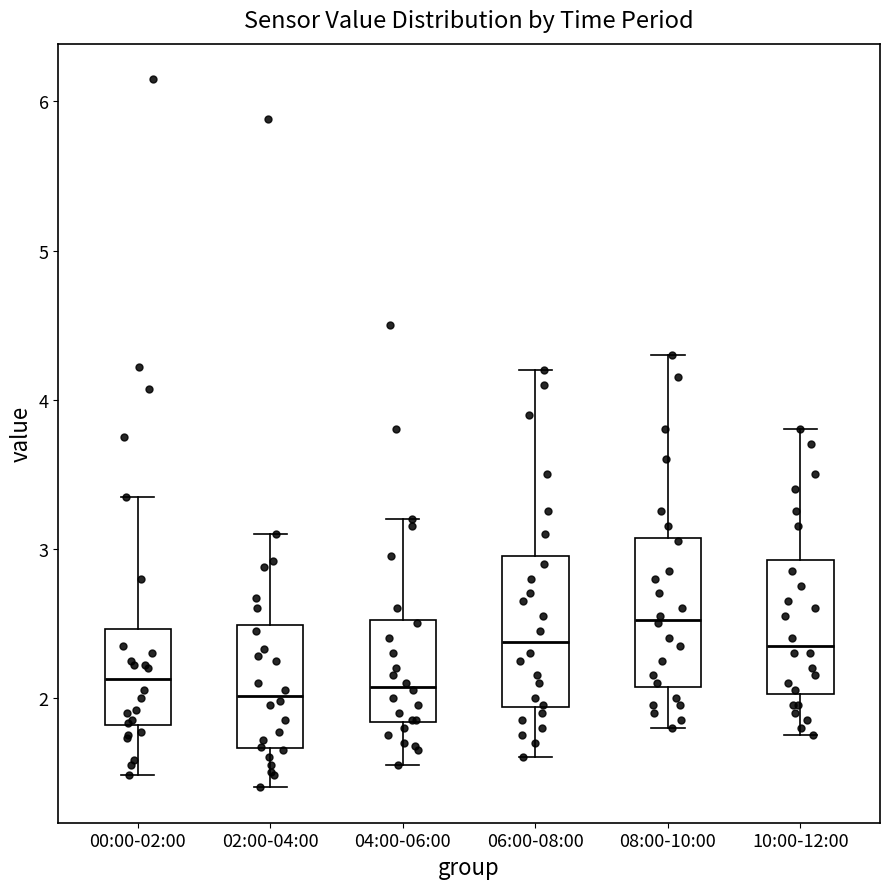

Reading left to right, transcribe this box plot: for each box, give where its median line is, the range the box spans, and where its two whiskers end, as read against the y-axis. The values are not printed on the chart, so give them approximately, as read against the axis.

00:00-02:00: median 2.1, box 1.8 to 2.5, whiskers 1.5 to 3.4
02:00-04:00: median 2.0, box 1.7 to 2.5, whiskers 1.4 to 3.1
04:00-06:00: median 2.1, box 1.8 to 2.5, whiskers 1.6 to 3.2
06:00-08:00: median 2.4, box 1.9 to 3.0, whiskers 1.6 to 4.2
08:00-10:00: median 2.5, box 2.1 to 3.1, whiskers 1.8 to 4.3
10:00-12:00: median 2.4, box 2.0 to 2.9, whiskers 1.8 to 3.8